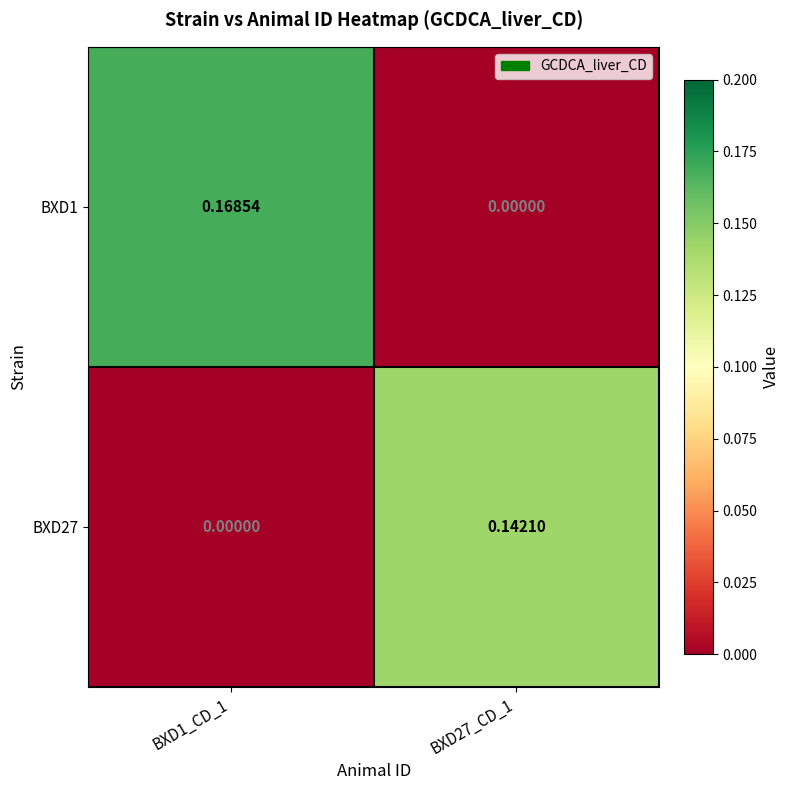

How many categories are shown in the chart?

2